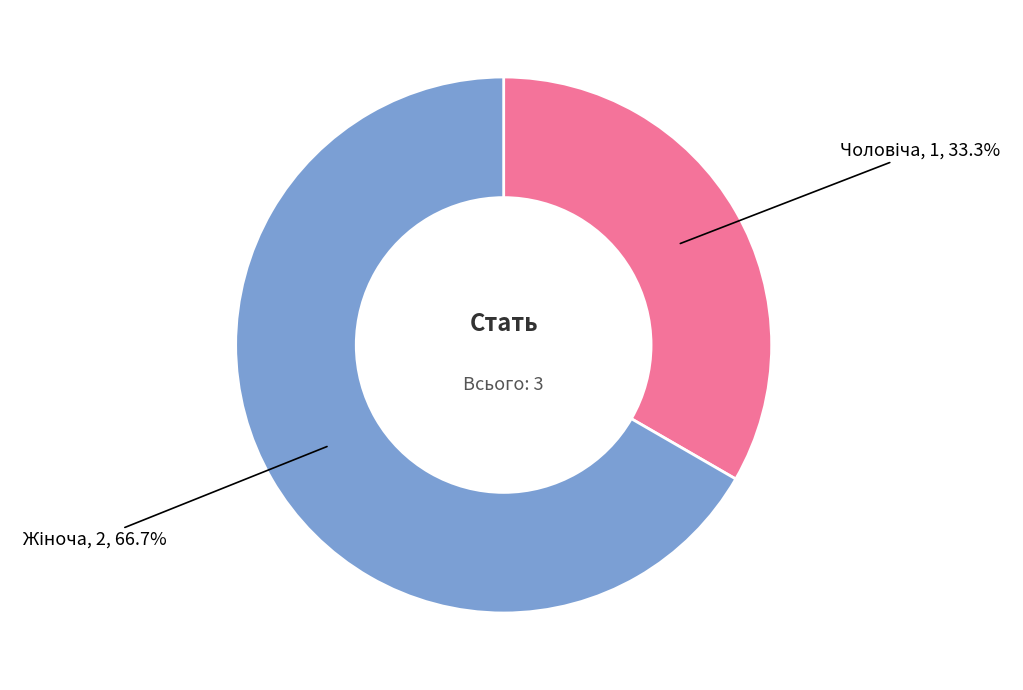

How many slices are in this pie chart?

2